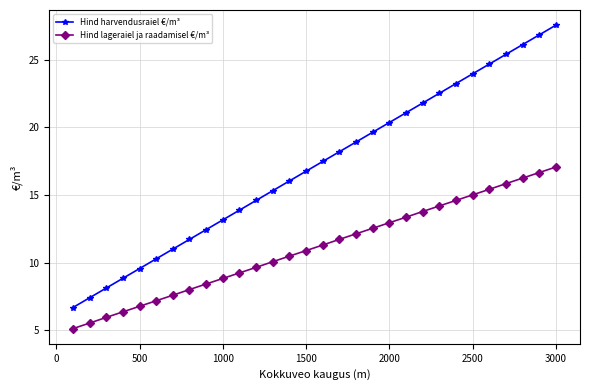

Which series has the largest total across all categories?

Hind harvendusraiel €/m³